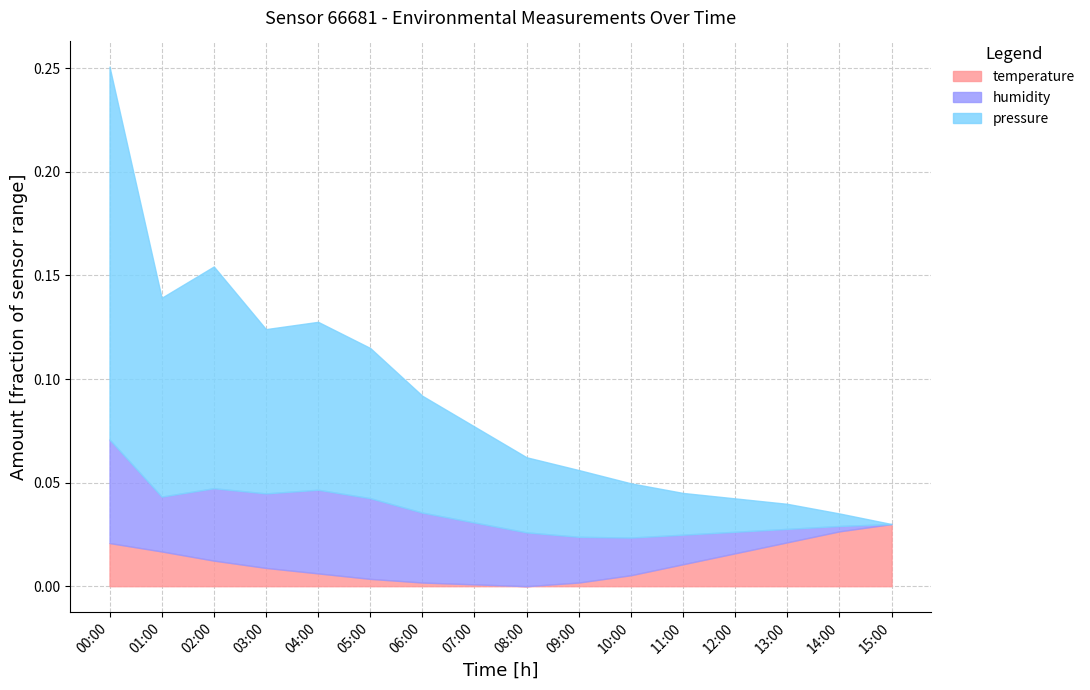

At how many categories does at least one series exceed 0?

16